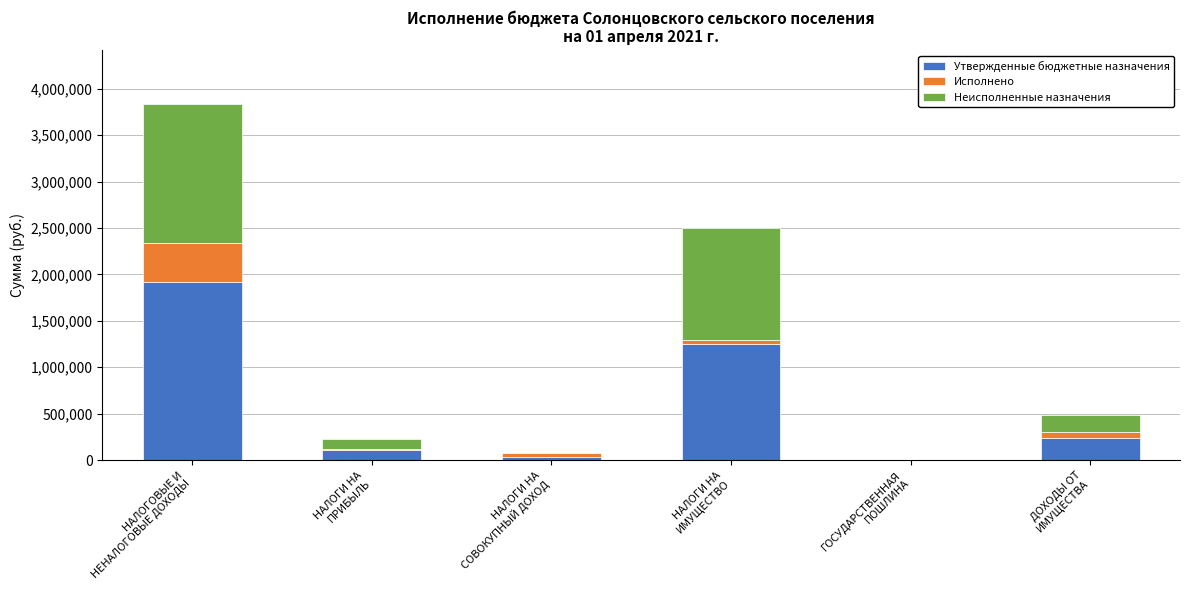

What is the highest value of the Утвержденные бюджетные назначения series?

1917900.0